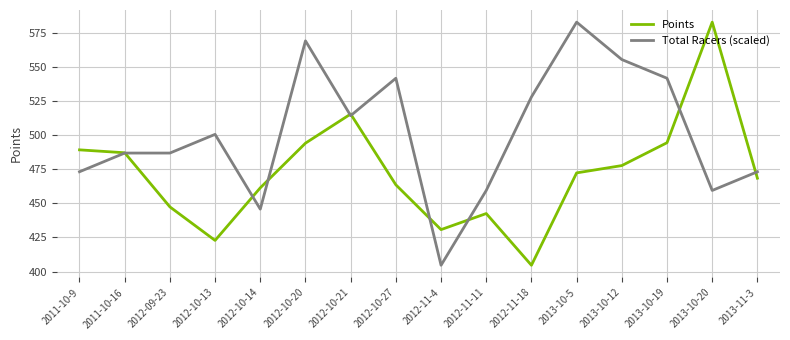

The Total Racers (scaled) series shows 500.7 at 2012-10-13. True or false?

True